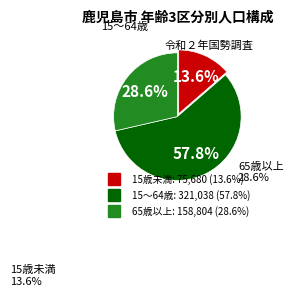

What percentage is the 15歳未満 slice, to the nearest percent?

14%